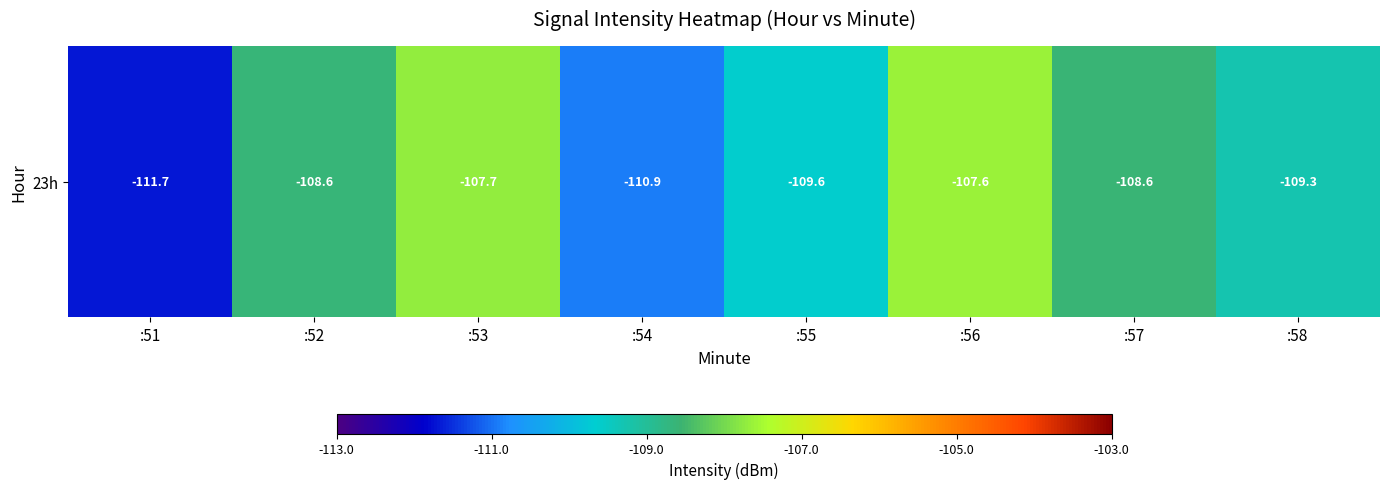

Which has a higher value, :52 or :51?

:52